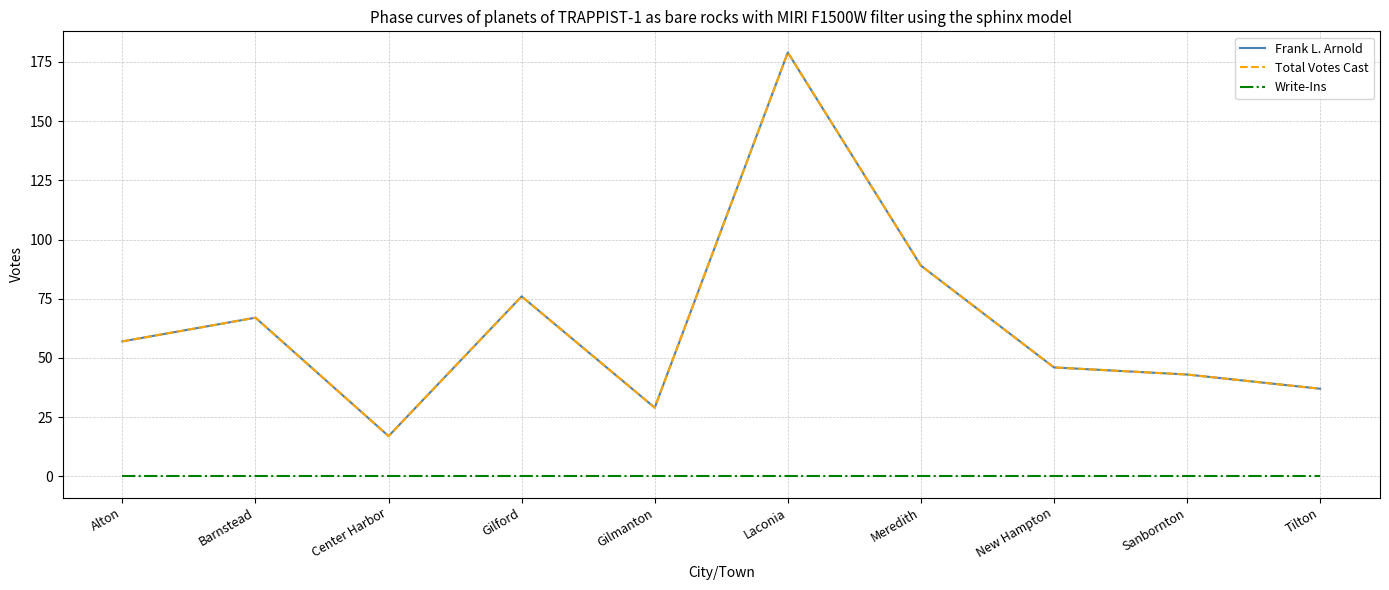

At how many categories does at least one series exceed 15?

10